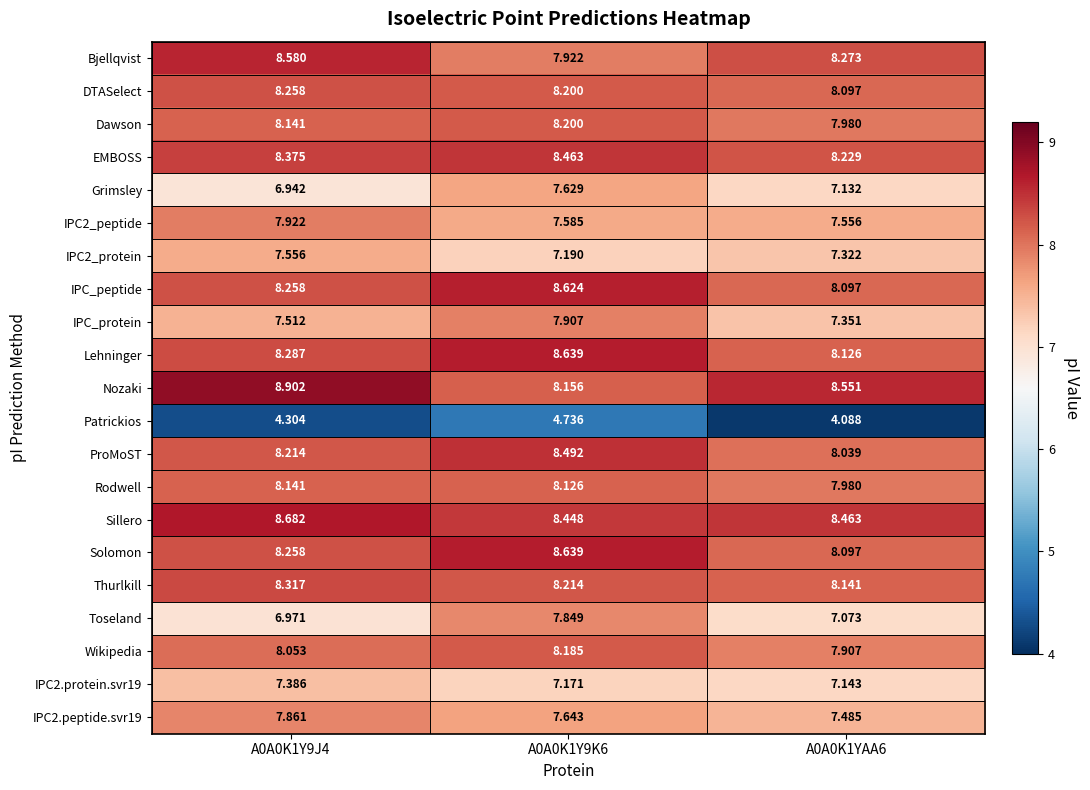

Is the value of IPC2.peptide.svr19 at A0A0K1YAA6 greater than the value of Sillero at A0A0K1Y9J4?

No